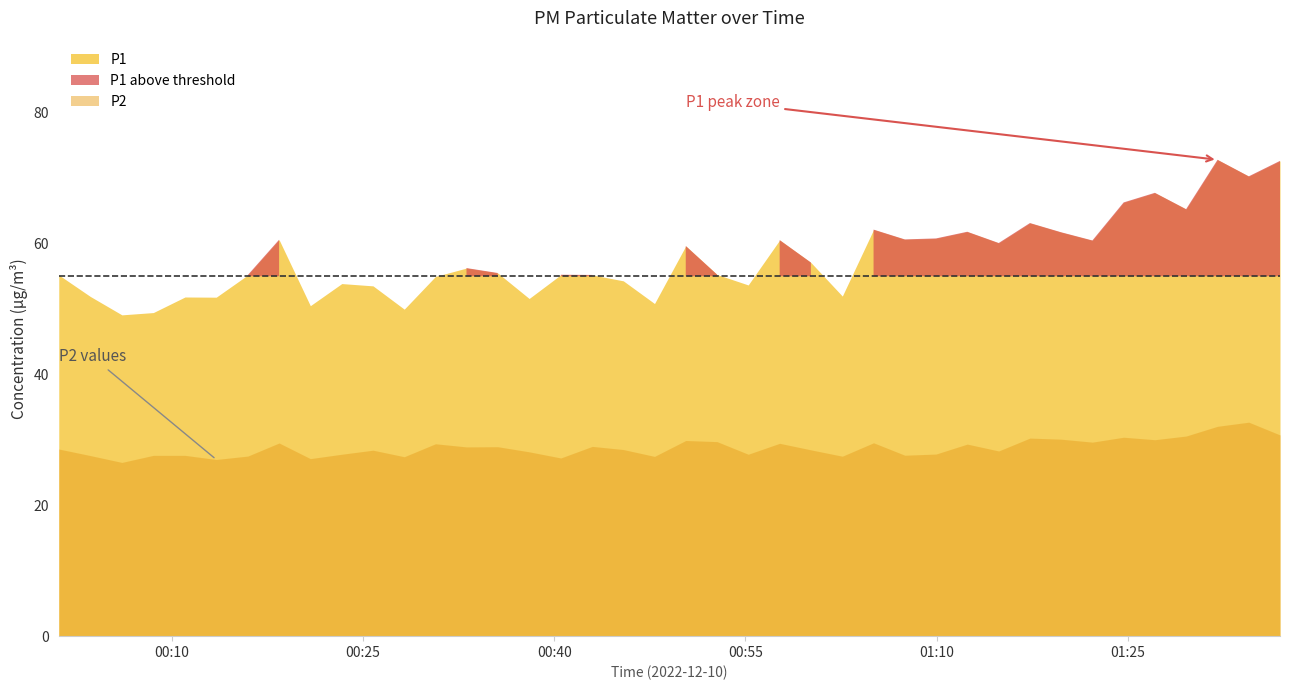

The P2 series shows 18.9 at 25. True or false?

False